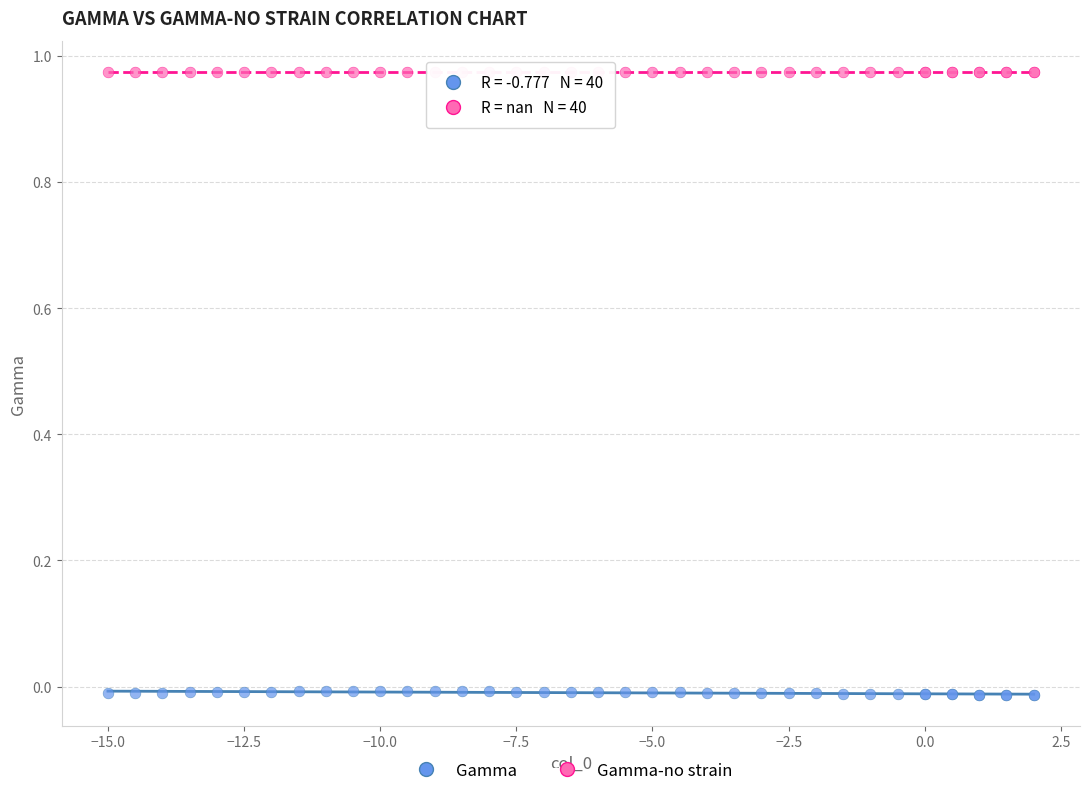

Which series contains the lowest Y value?

Gamma